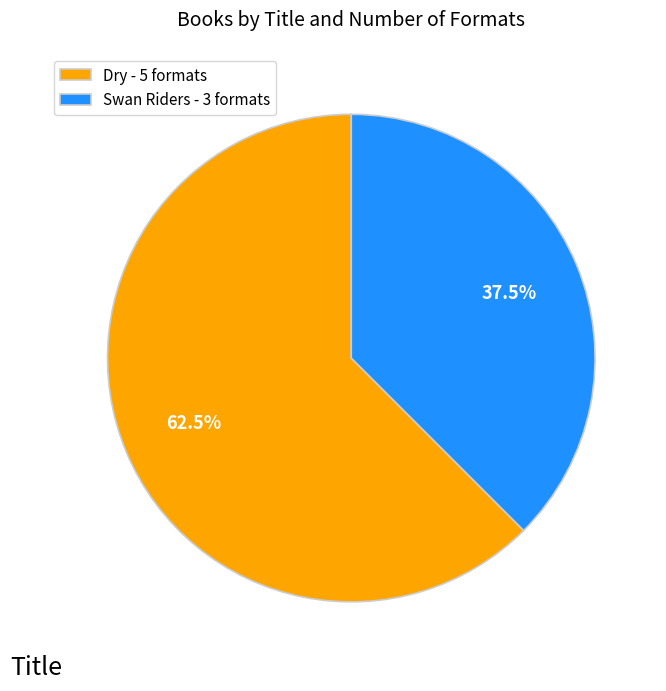

How many segments does this pie chart have?

2